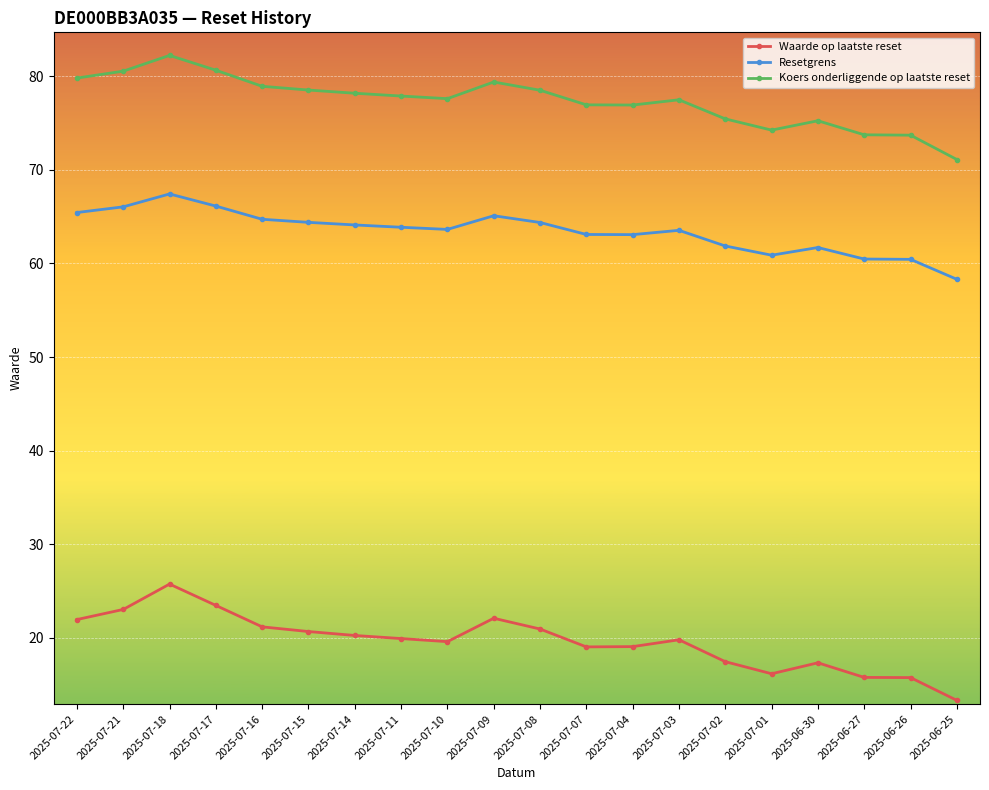

What is the label of the 16th point from the left?

2025-07-01